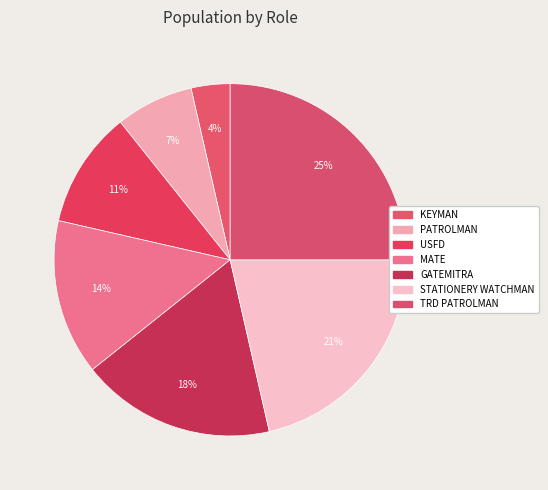

How many segments does this pie chart have?

7